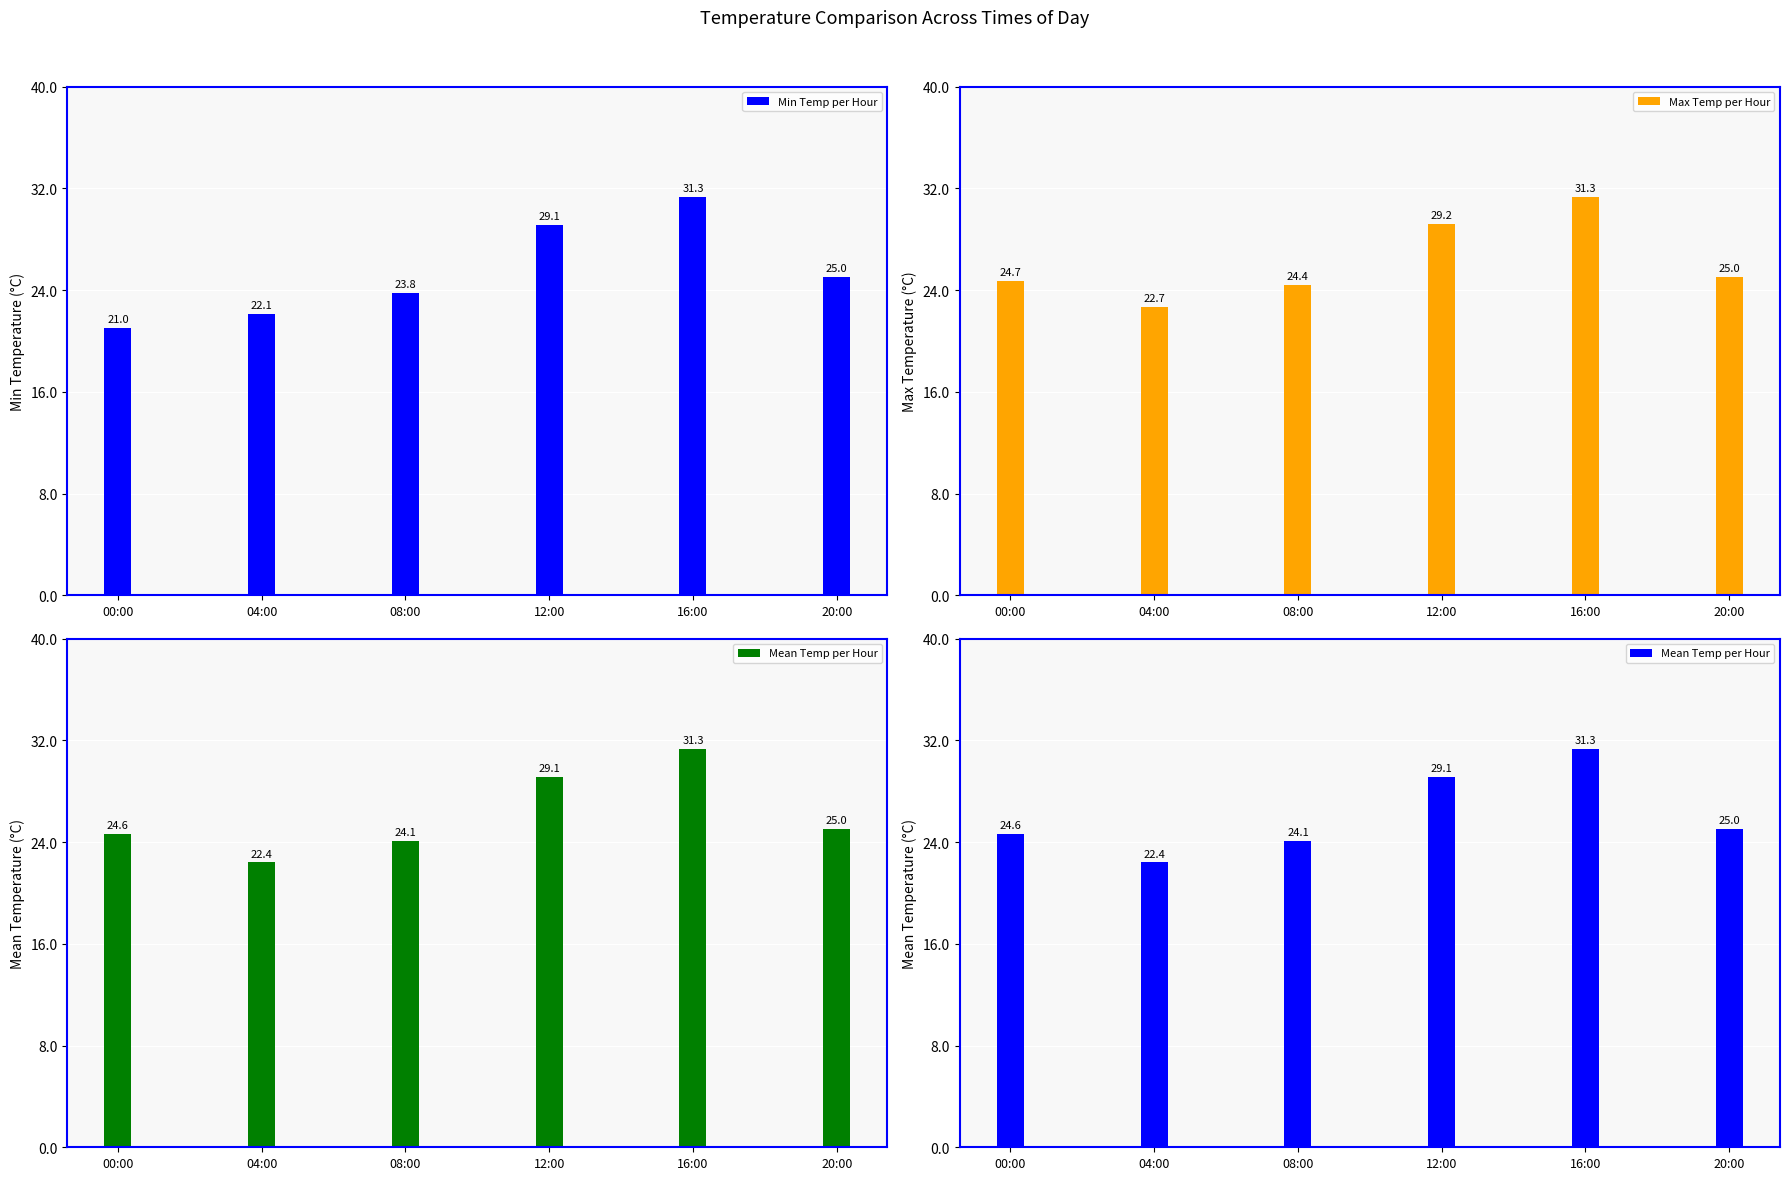

What are all the series names shown in the legend?

Min Temp per Hour, Max Temp per Hour, Mean Temp per Hour